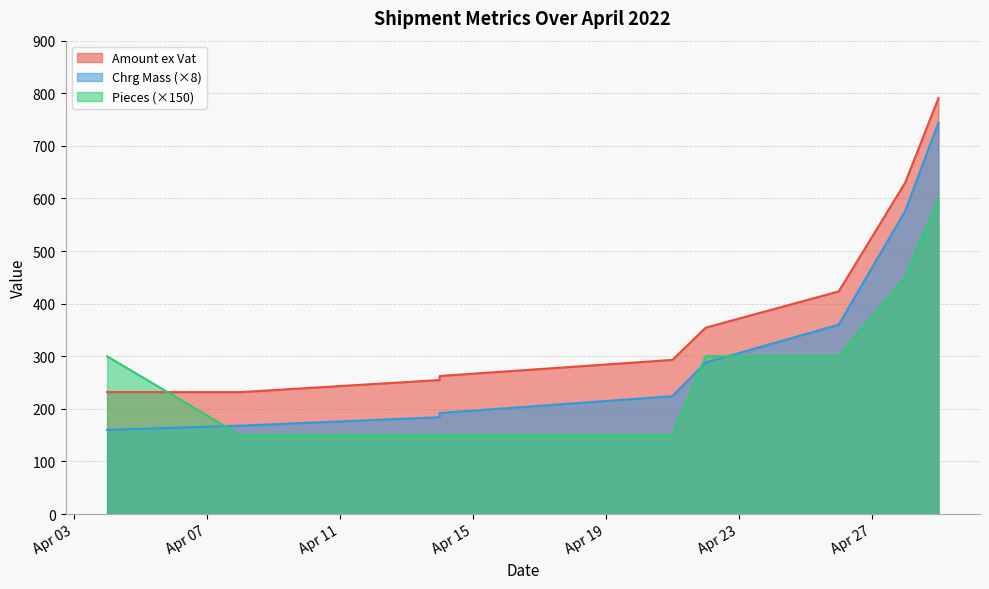

True or false: Amount ex Vat has a value of 574.0 at 2022-04-26.

False